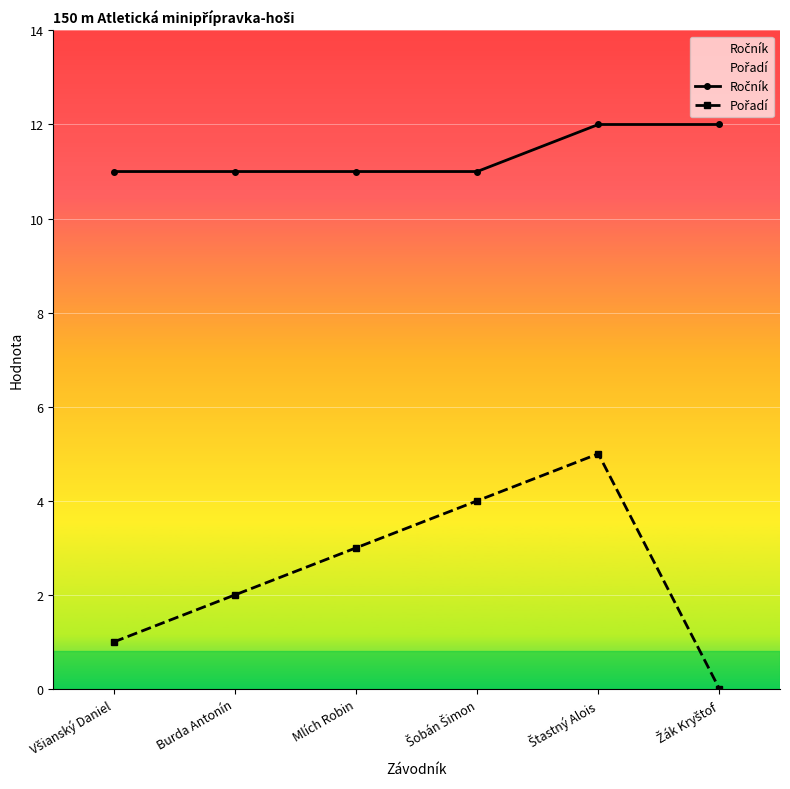

True or false: Pořadí has more than 2 points higher than both neighbors.

False